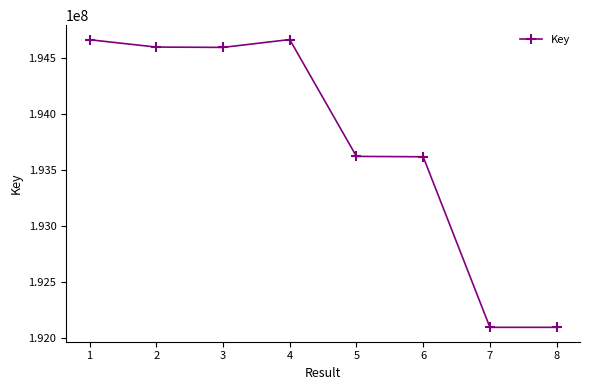

What is the value of the 8th point from the left?

192098333